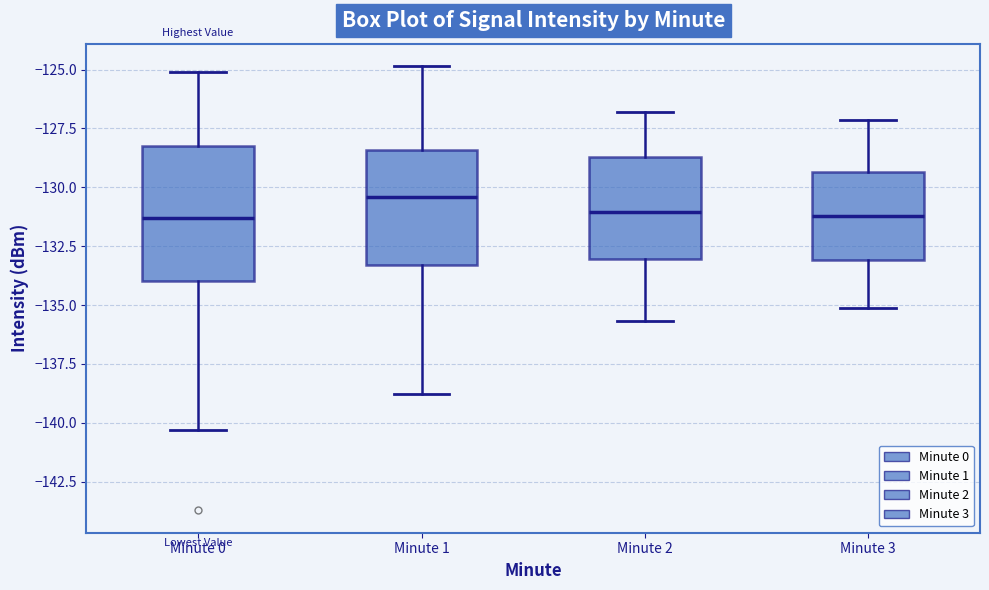

Where does the median line of the box for Minute 3 sit on the y-axis? The values are not printed on the chart, so give them approximately, as read against the axis.

-131.0